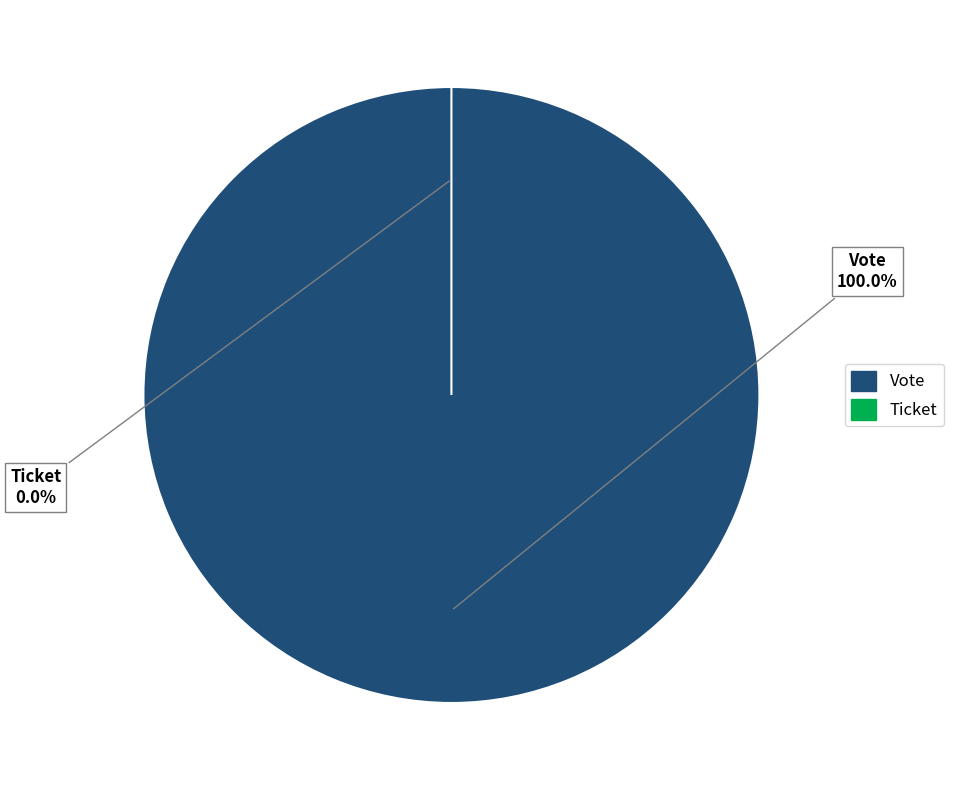

The Ticket slice represents 1% of the pie. True or false?

False